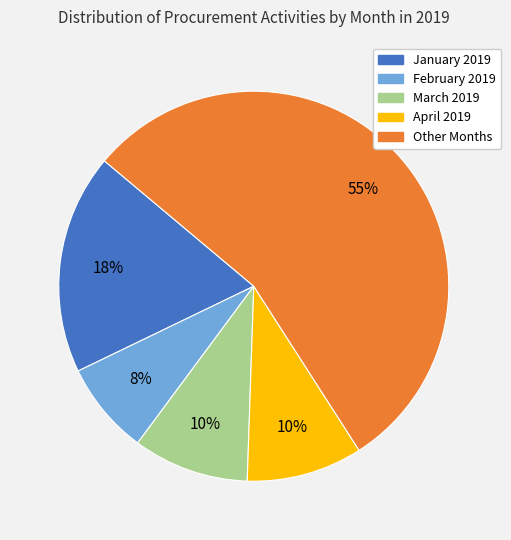

To the nearest percent, what is the average slice percentage?

20%